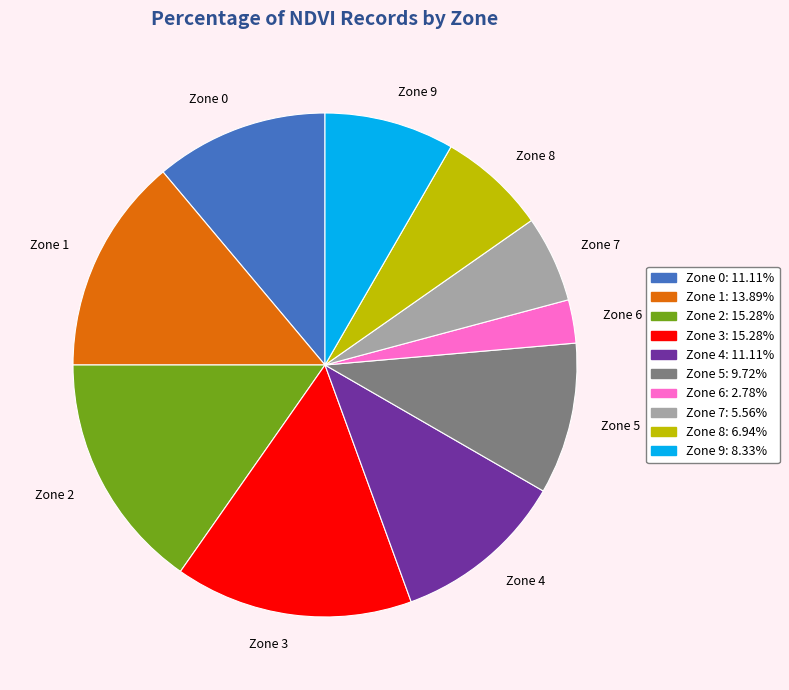

How many segments does this pie chart have?

10